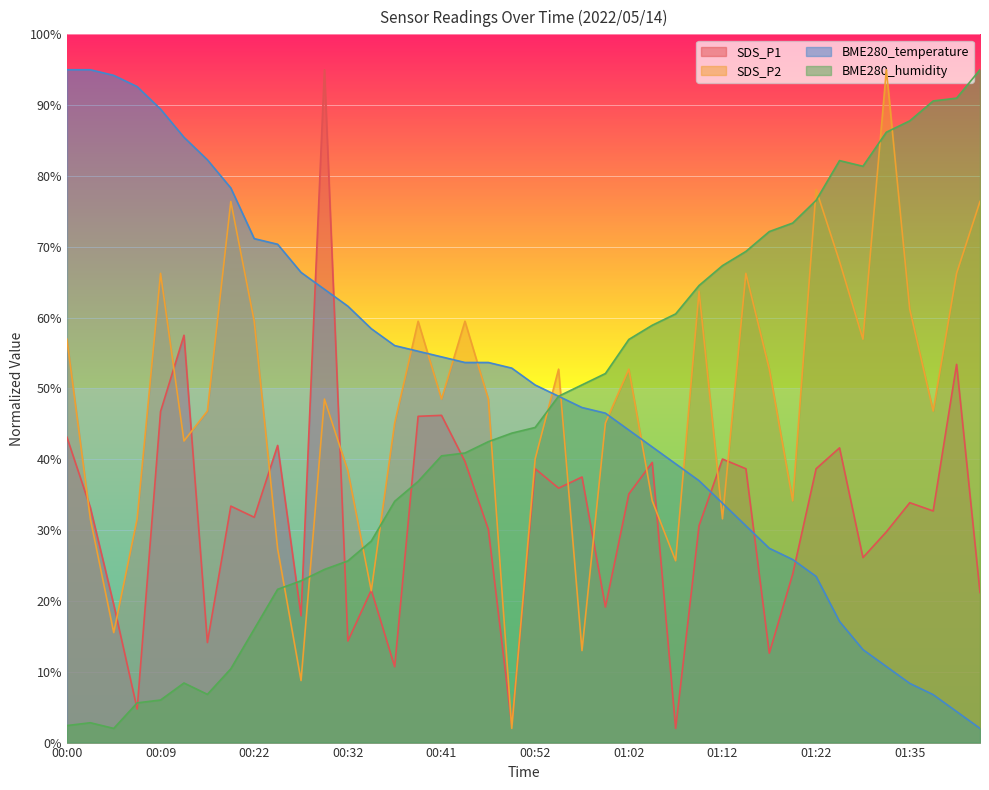

The value of BME280_humidity at 00:41 is 68.6. True or false?

False